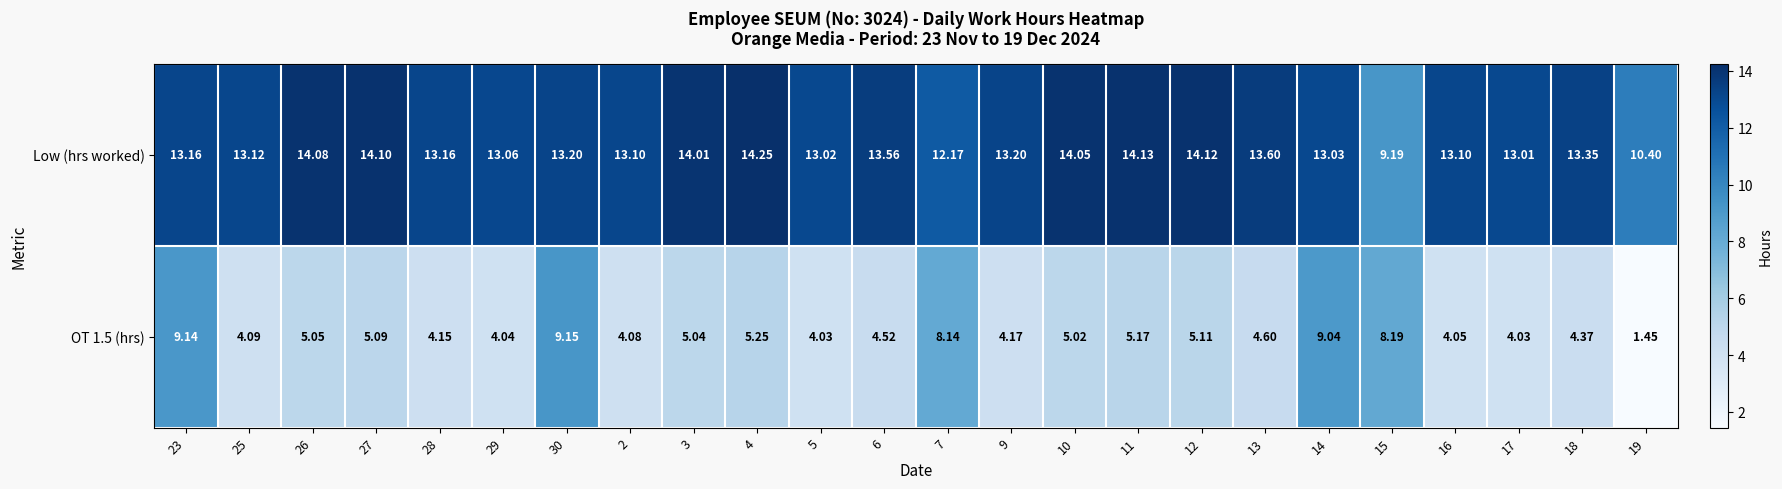

List the series in order of their peak value, highest first.

Low (hrs worked), OT 1.5 (hrs)